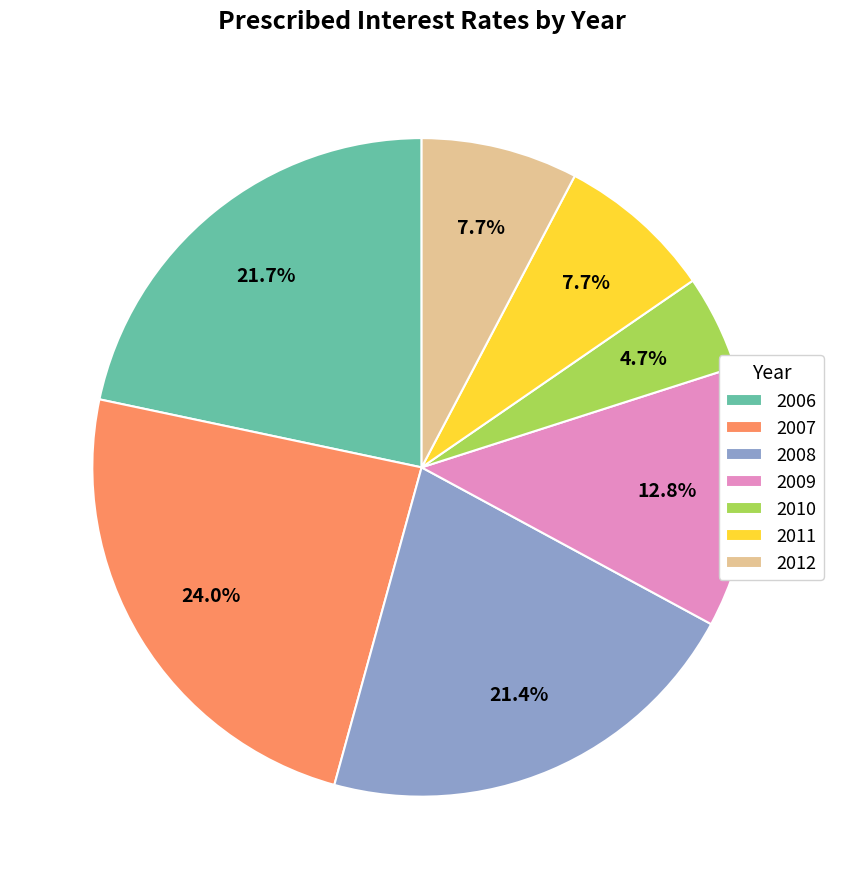

Which category has the biggest portion of the pie?

2007